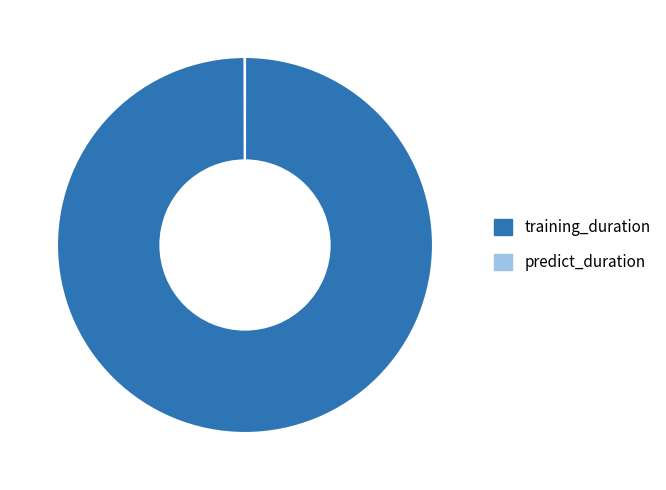

True or false: training_duration accounts for 92% of the total.

False